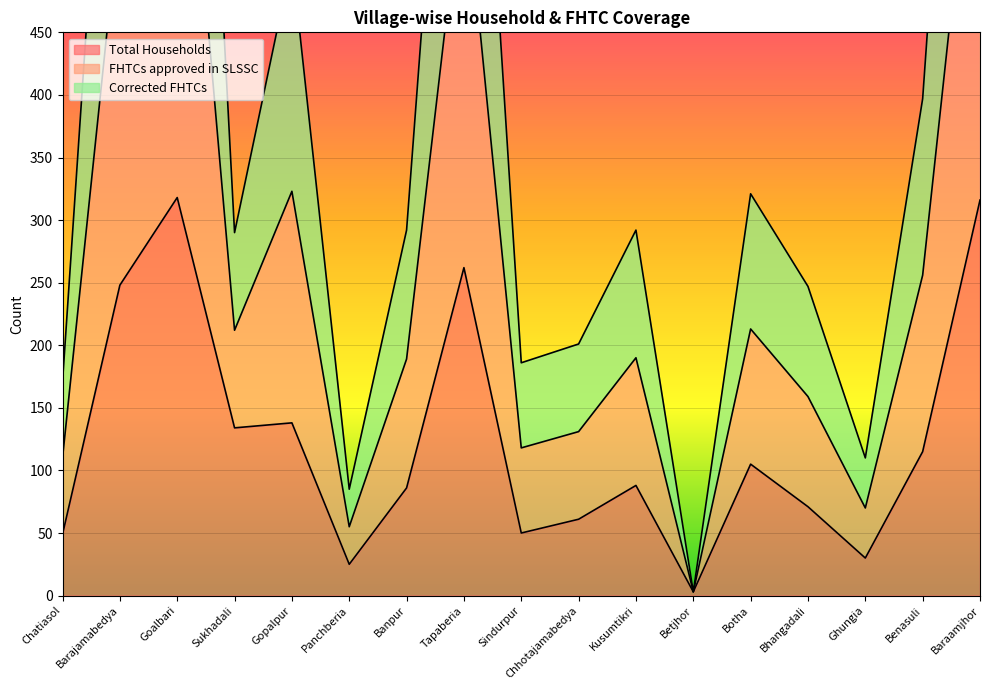

What are all the series names shown in the legend?

Total Households, FHTCs approved in SLSSC, Corrected FHTCs